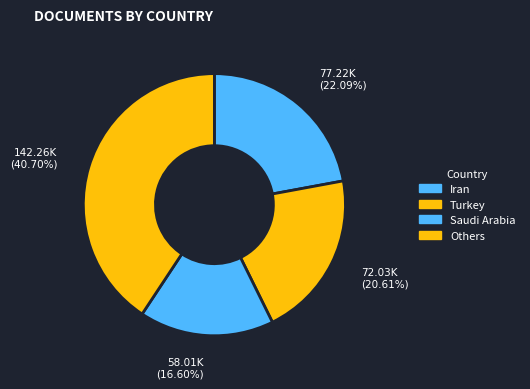

How many segments does this pie chart have?

4